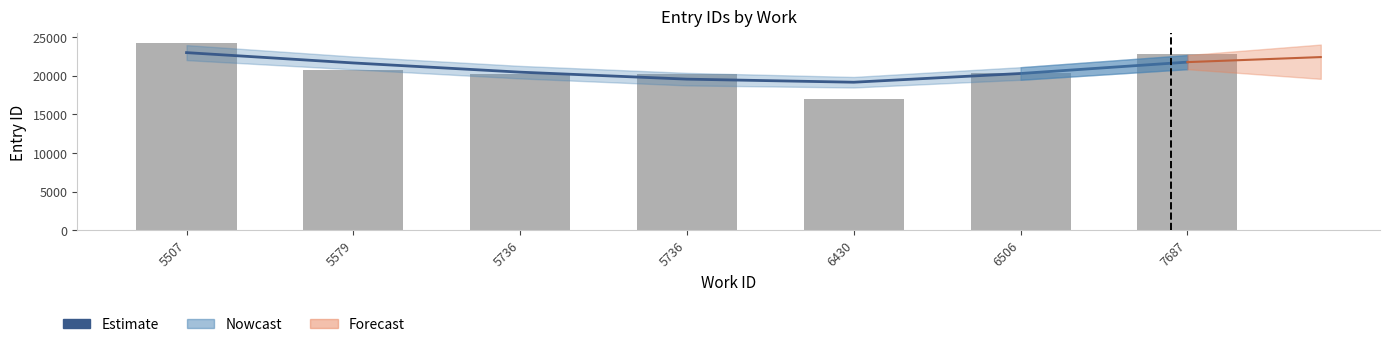

What is the greatest value displayed?

22966.6